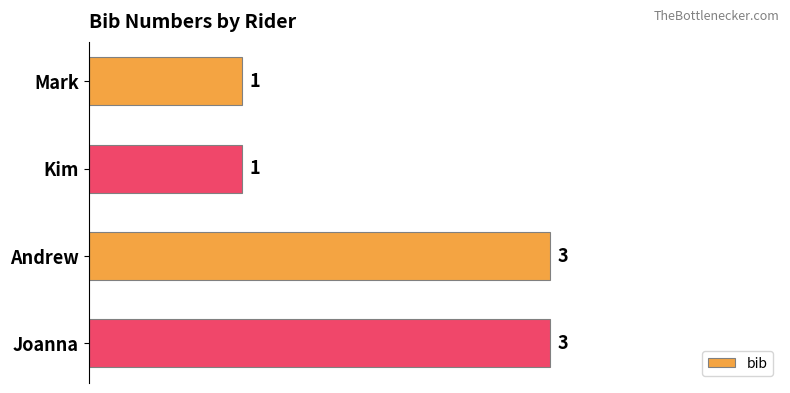

Reading top to bottom, what are all the values shown in this chart?

Mark=1	Kim=1	Andrew=3	Joanna=3